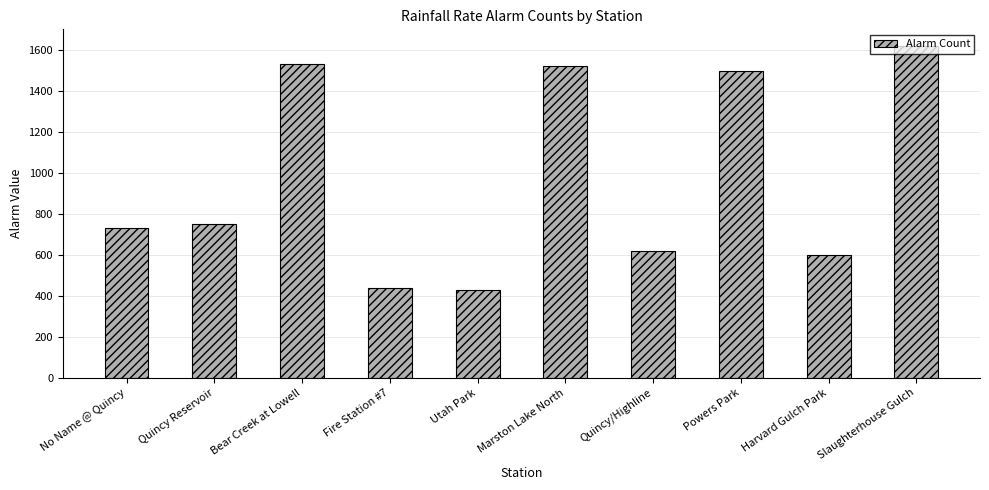

Are the bars horizontal?

No